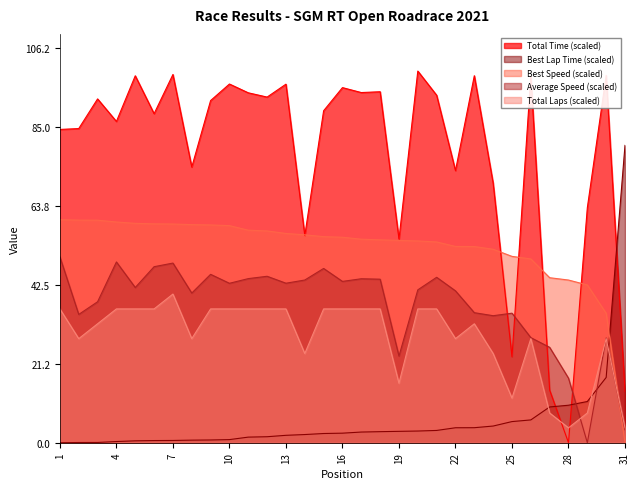

Between 5 and 19, which series saw the biggest shift?

Total Time